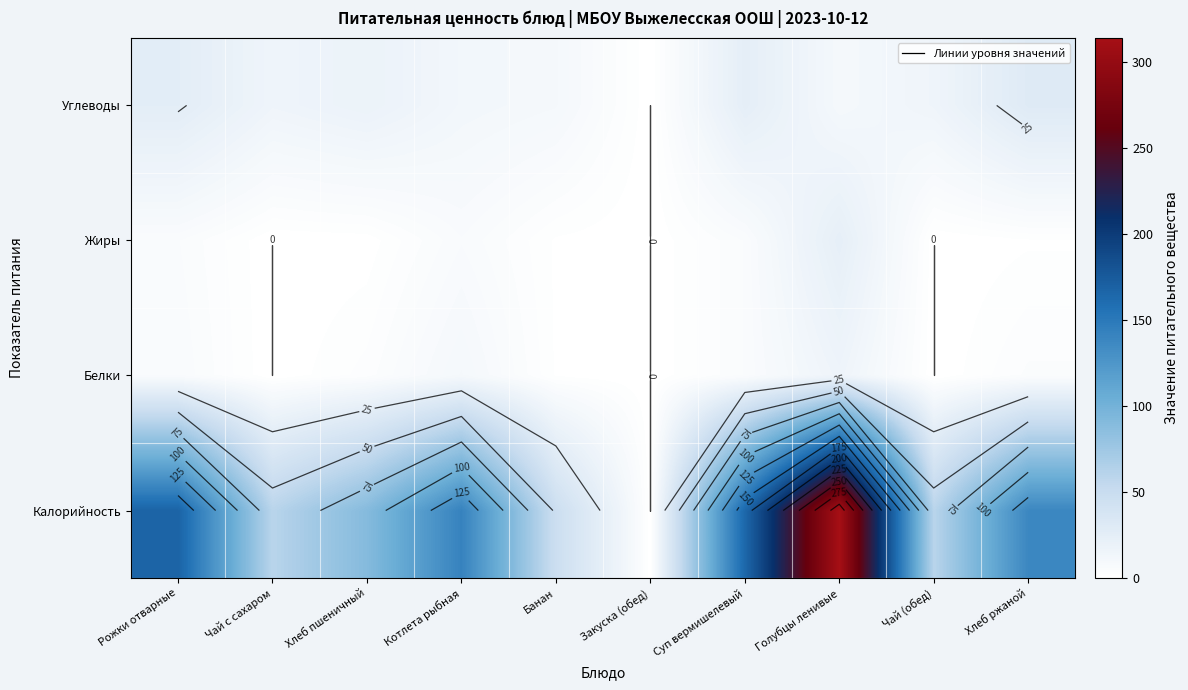

At Хлеб ржаной, list the series in order from smallest to largest.

Жиры, Белки, Углеводы, Калорийность